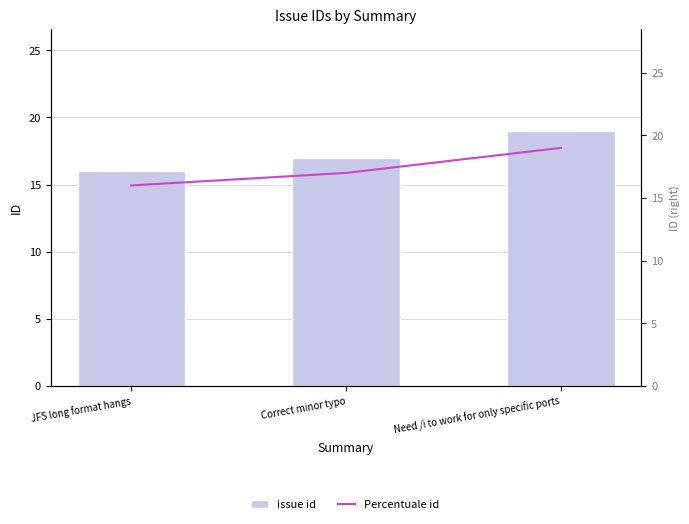

Reading left to right, extract all data points from this chart.

issue id: JFS long format hangs=16	Correct minor typo=17	Need /i to work for only specific ports=19
Percentuale id: JFS long format hangs=16	Correct minor typo=17	Need /i to work for only specific ports=19